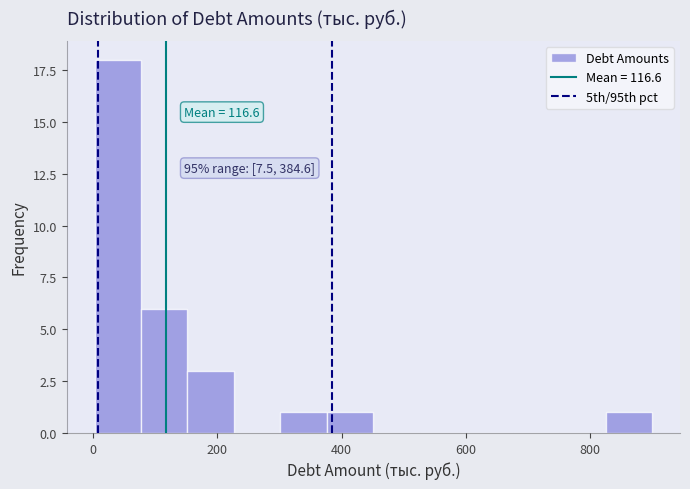

Read against the x-axis, roughly where is the centre of the tallest bar?

40